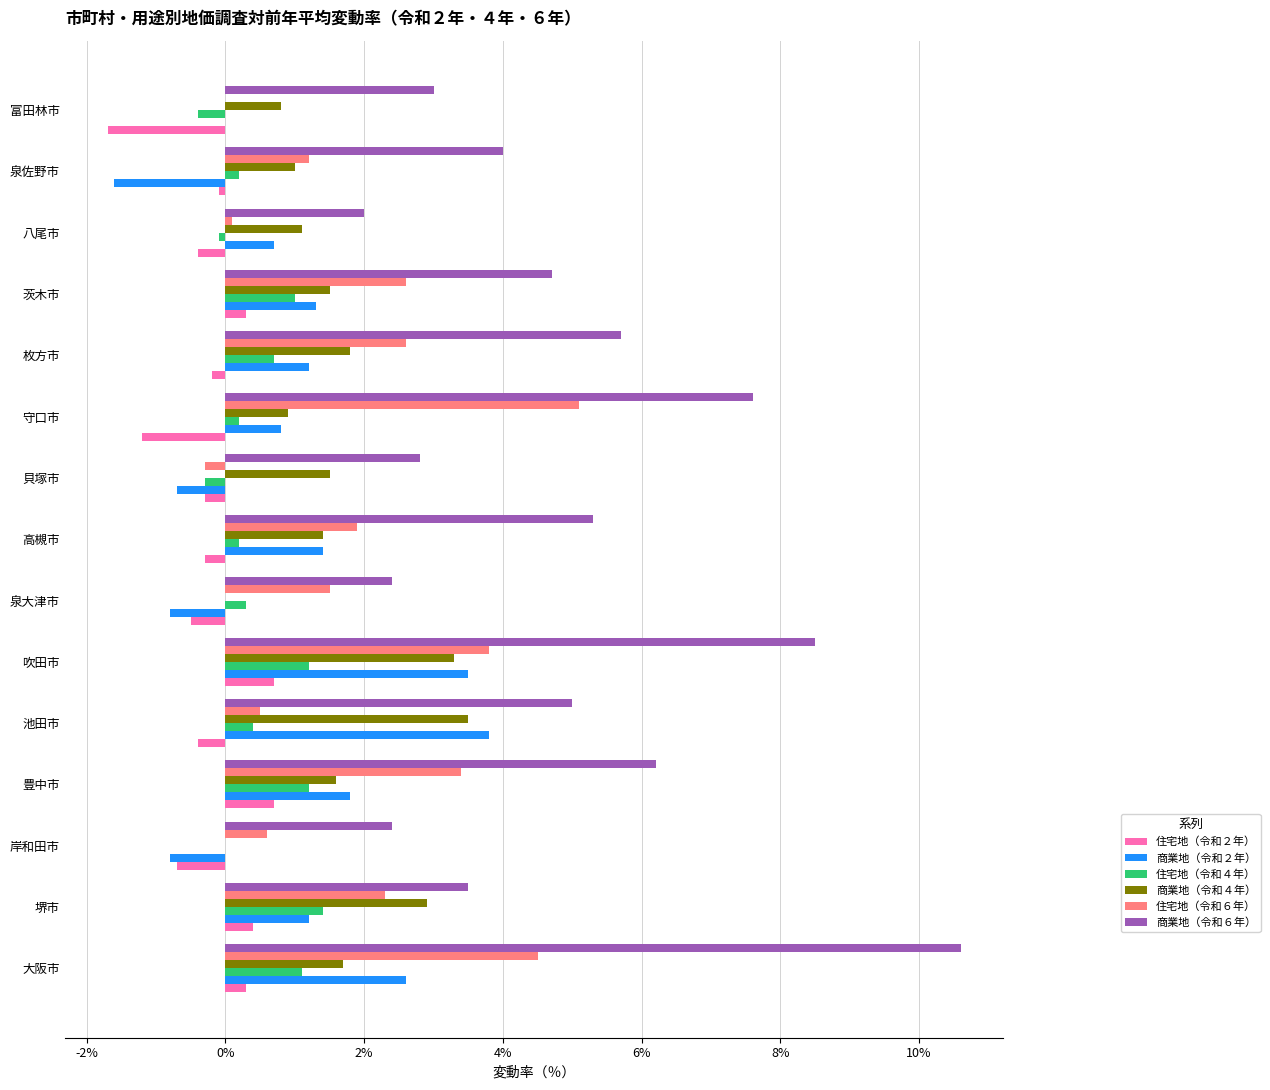

What is the total value across all series at 富田林市?

1.7